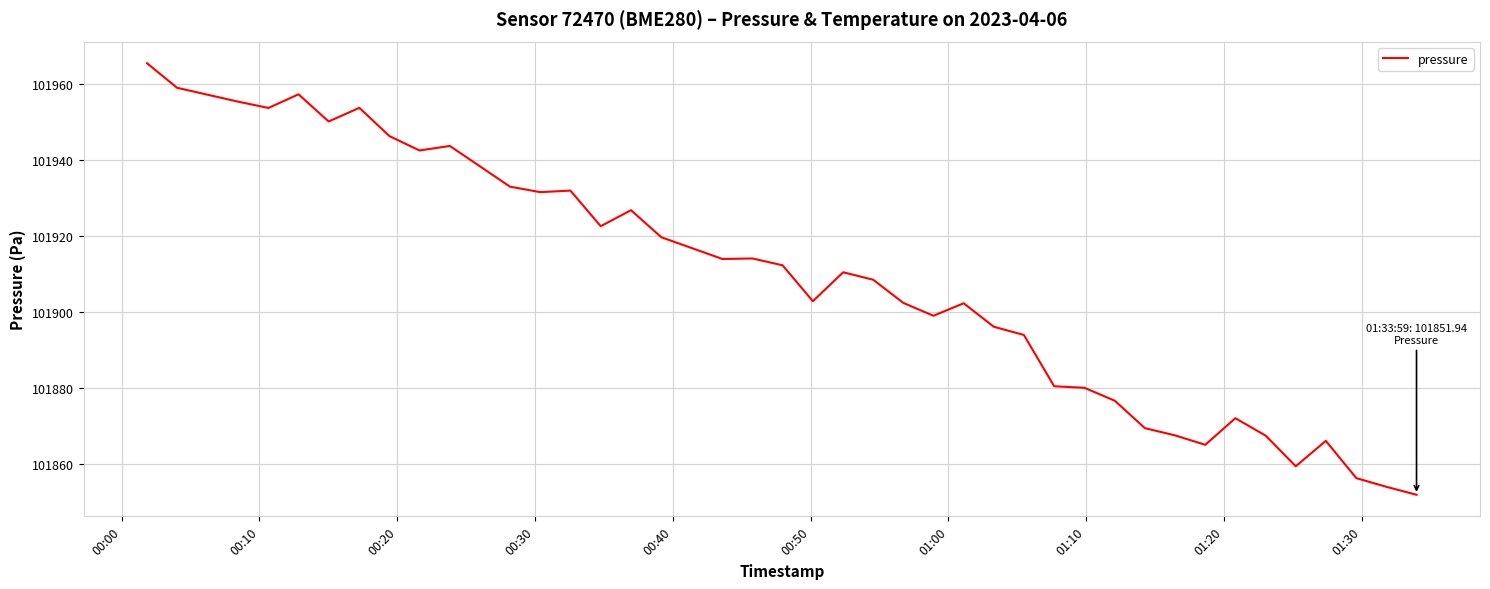

What is the greatest value displayed?

101965.5